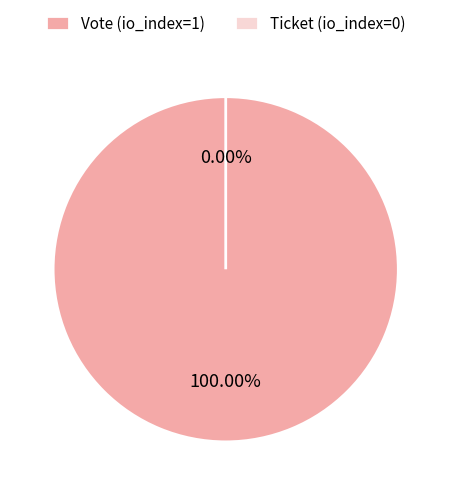

How many segments does this pie chart have?

2